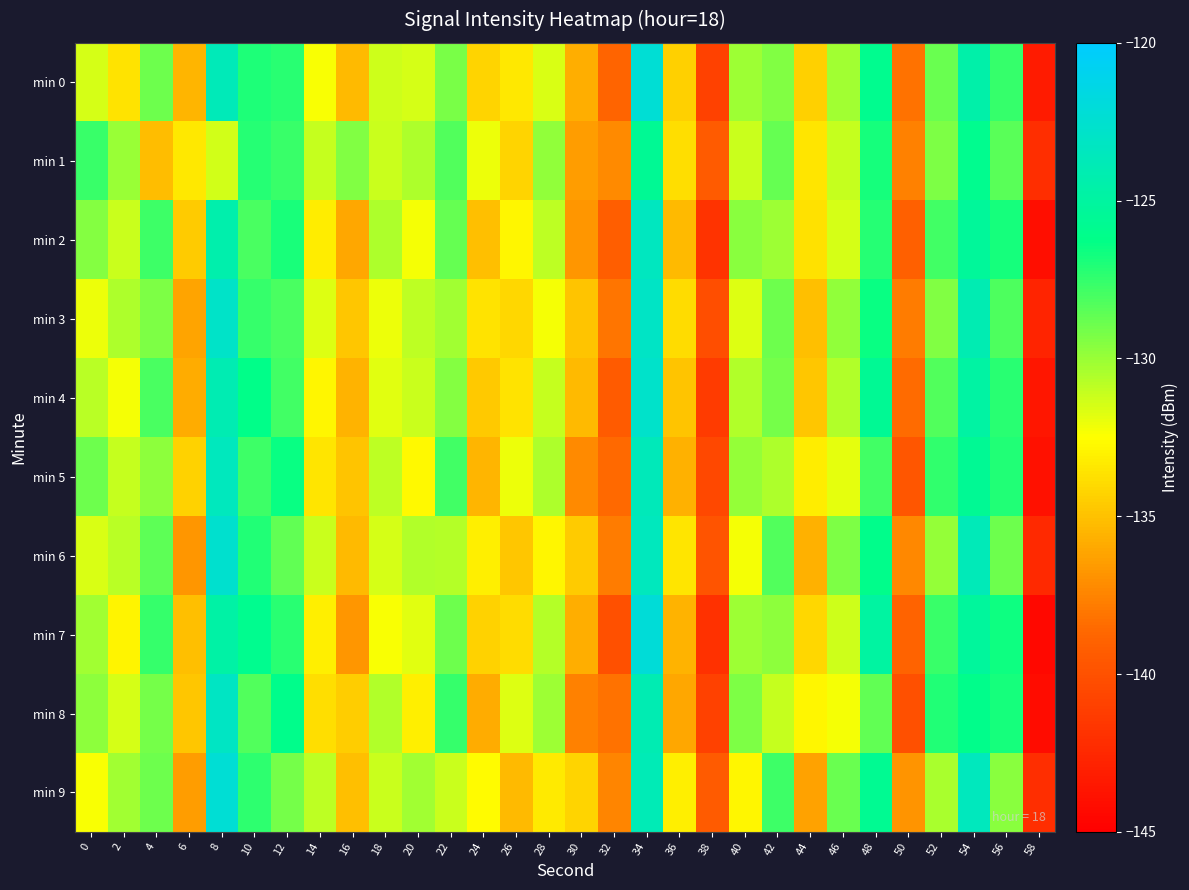

Which has a higher value, 38 or 2?

2